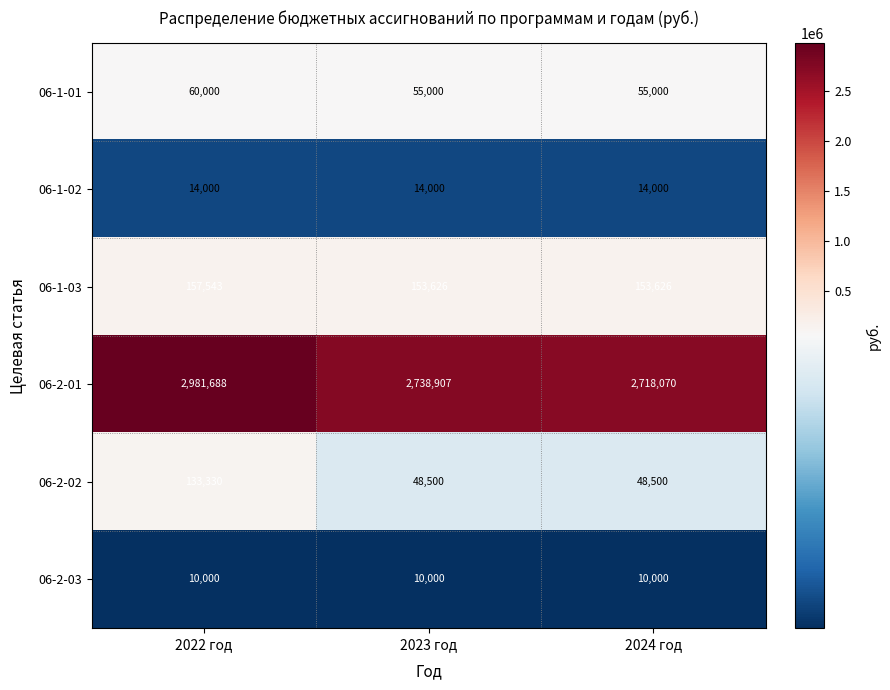

What is the sum of all 06-1-02 values?

42000